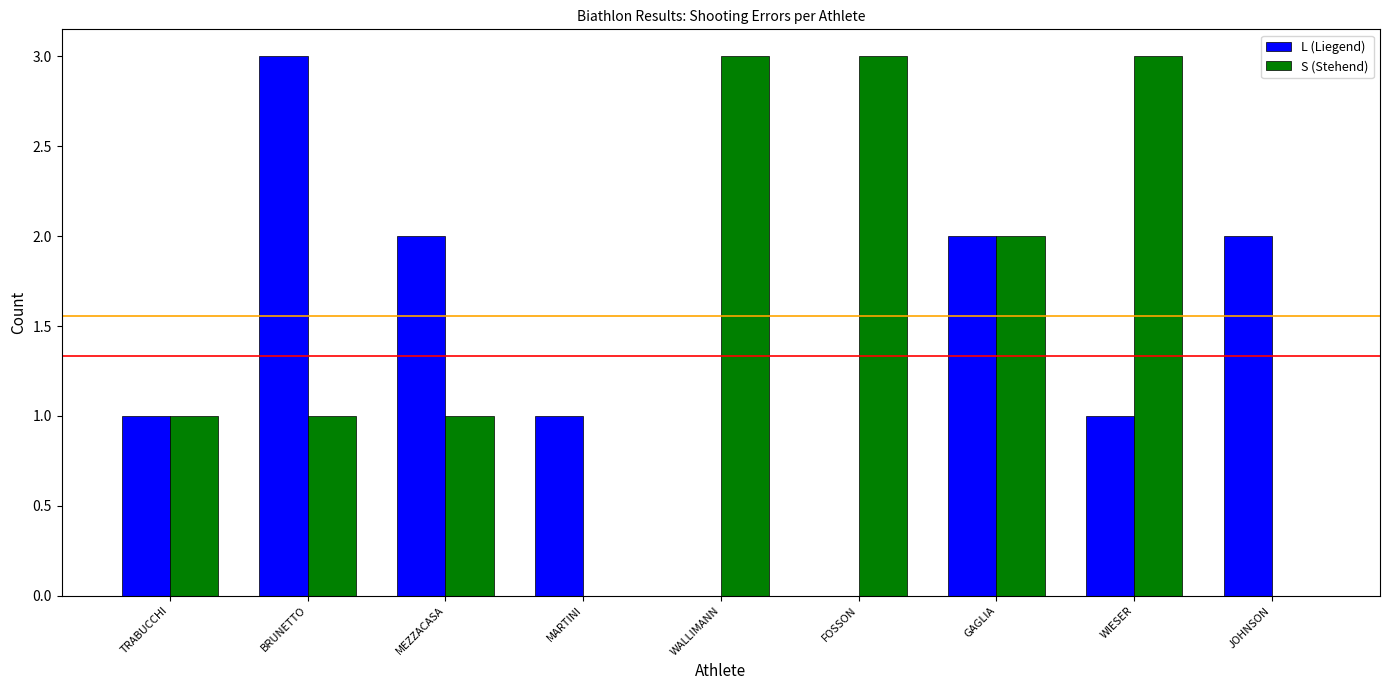

Count the S (Stehend) values in the range 1 to 3.

7